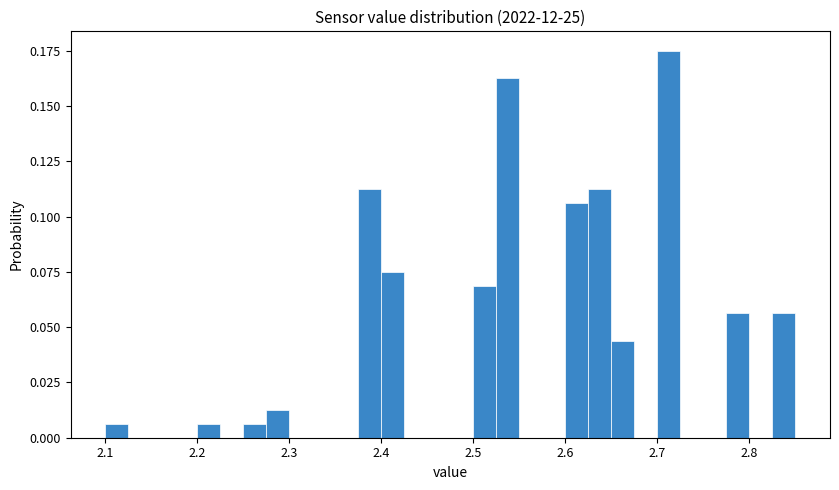

Read against the x-axis, roughly where is the centre of the tallest bar?

2.71